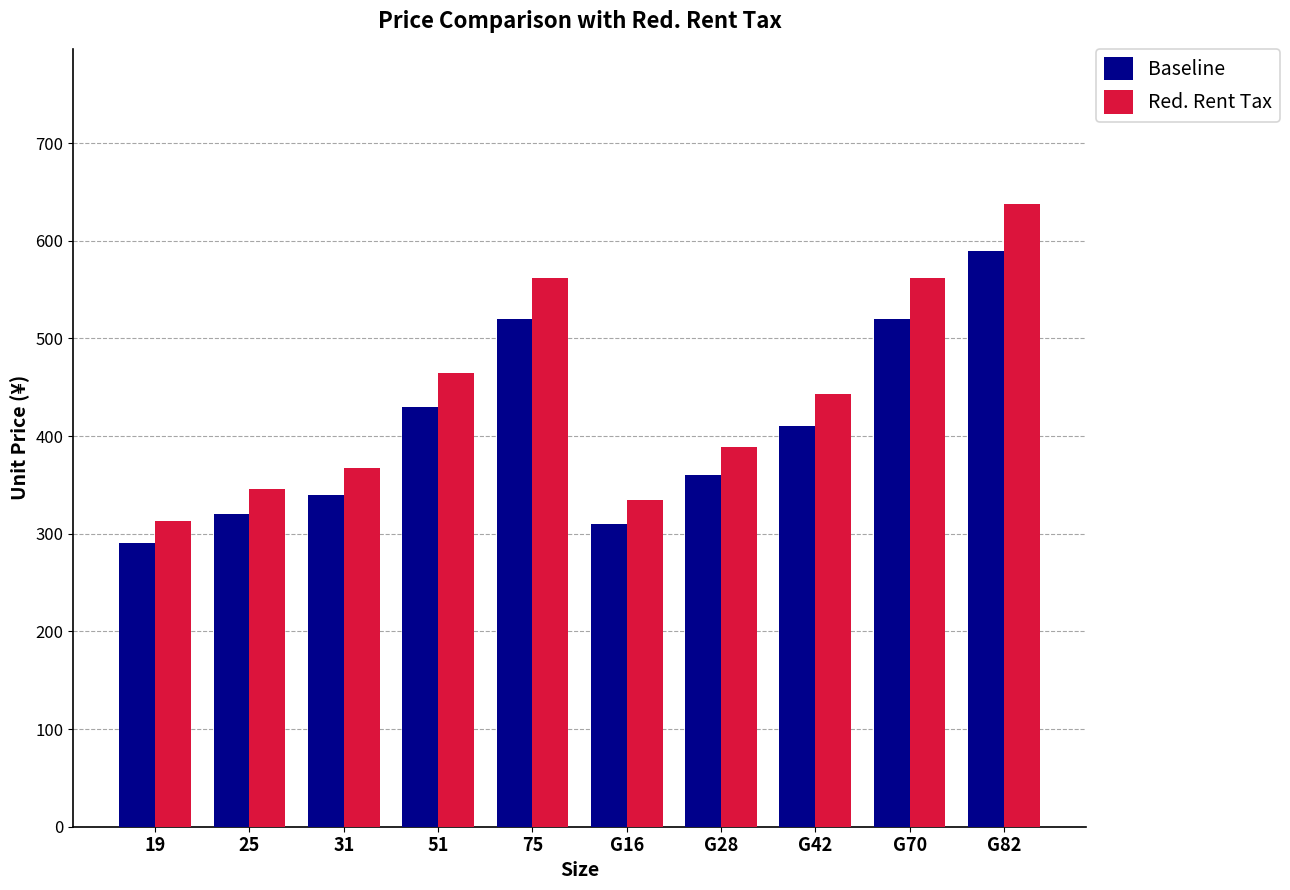

What is the lowest value of the Baseline series?

290.0